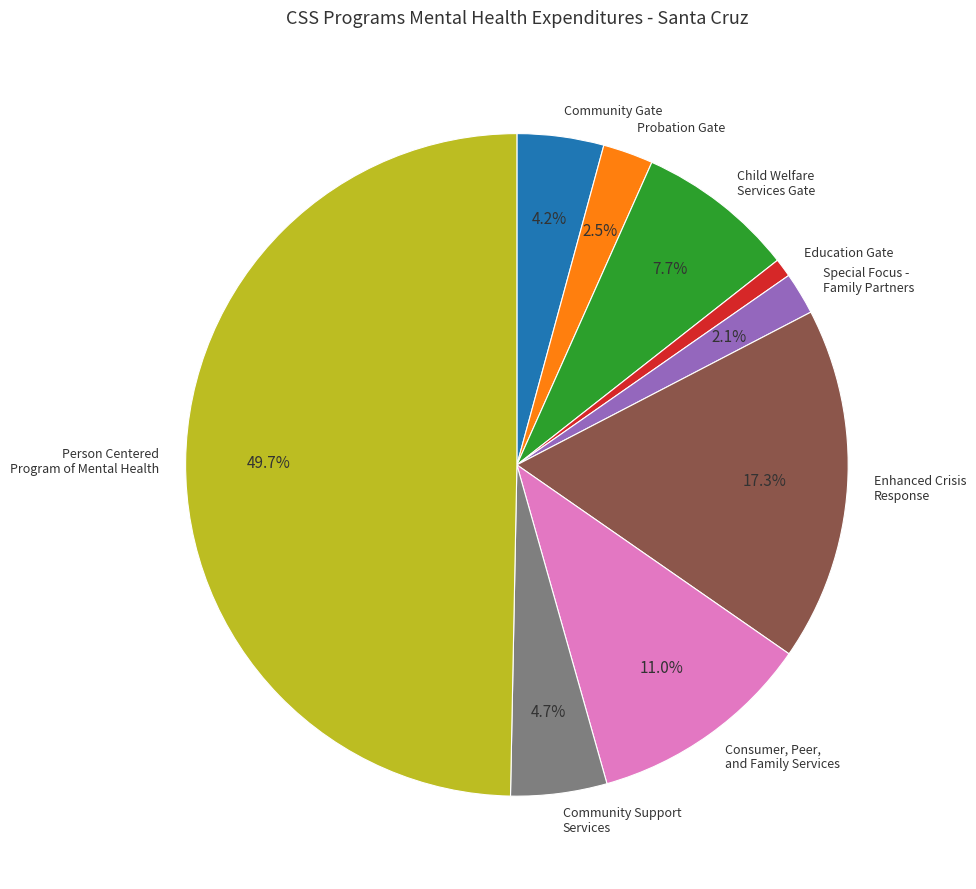

Is the sum of Consumer, Peer, and Family Services and Community Gate greater than half?

No